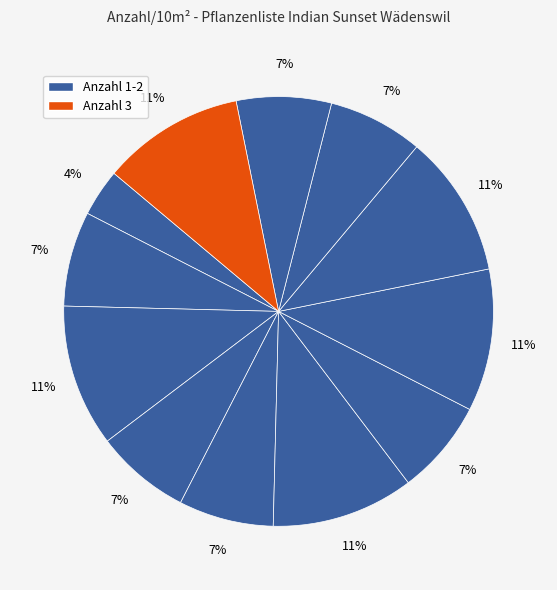

How many segments does this pie chart have?

12